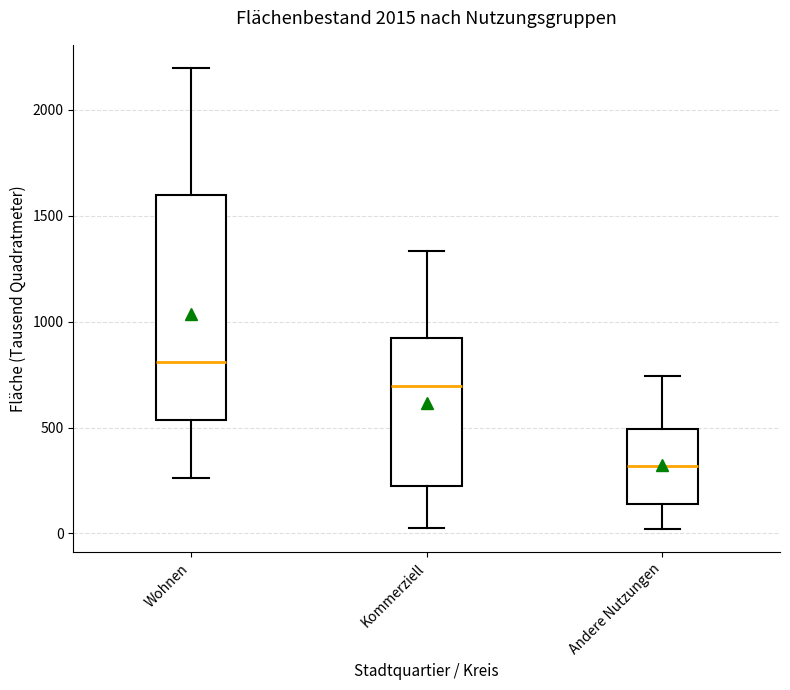

Reading left to right, transcribe this box plot: for each box, give where its median line is, the range the box spans, and where its two whiskers end, as read against the y-axis. The values are not printed on the chart, so give them approximately, as read against the axis.

Wohnen: median 800, box 550 to 1600, whiskers 250 to 2200
Kommerziell: median 700, box 200 to 900, whiskers 50 to 1350
Andere Nutzungen: median 300, box 150 to 500, whiskers 0 to 750